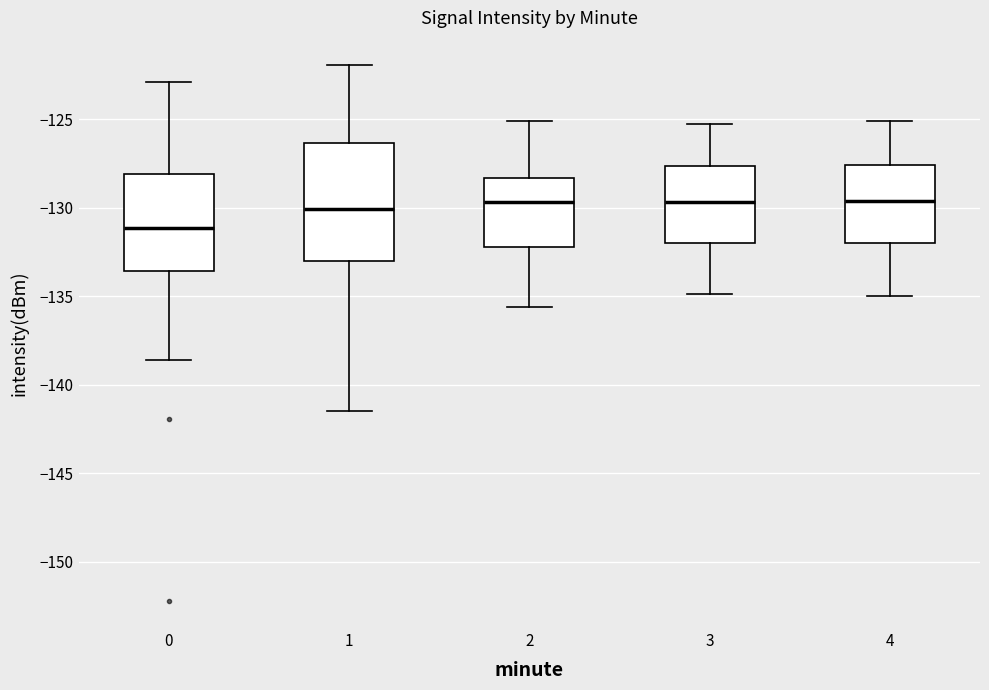

Where is the lower edge of the box at x = 2 on the y-axis? The values are not printed on the chart, so give them approximately, as read against the axis.

-132.0